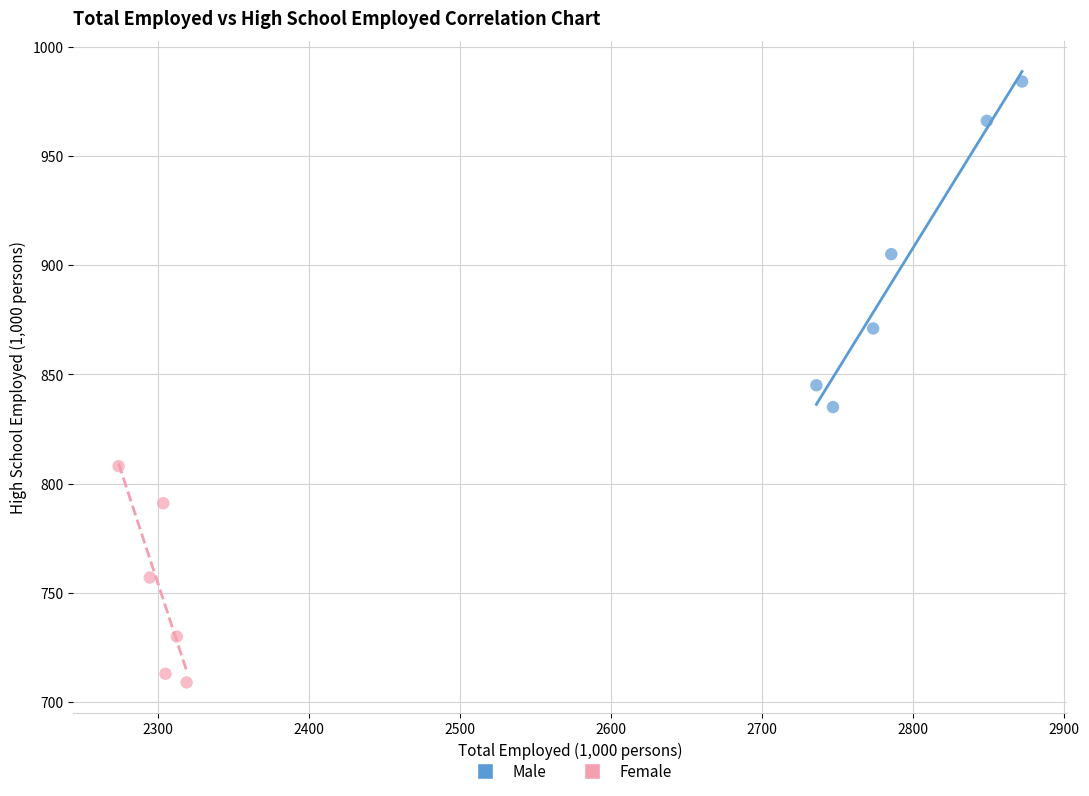

Which series has the widest spread of Y values?

Male